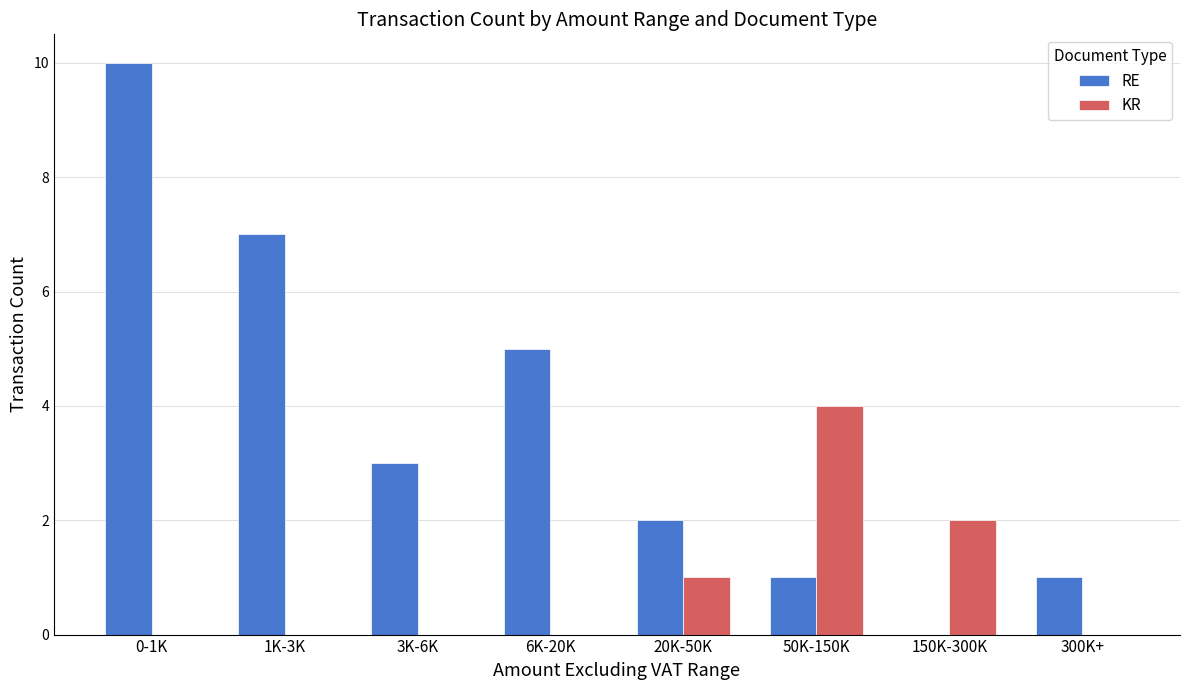

How many RE values are between 1 and 7?

6